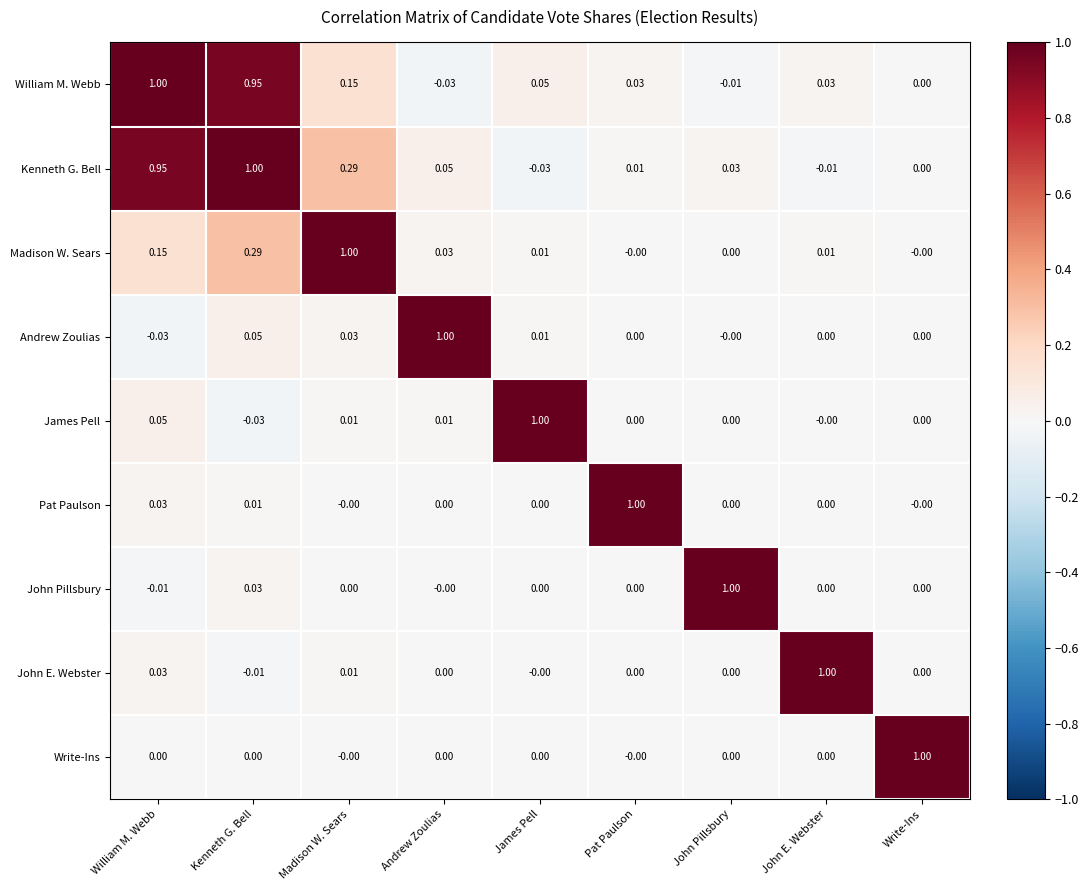

Where is William M. Webb nearest to the value 0?

Write-Ins